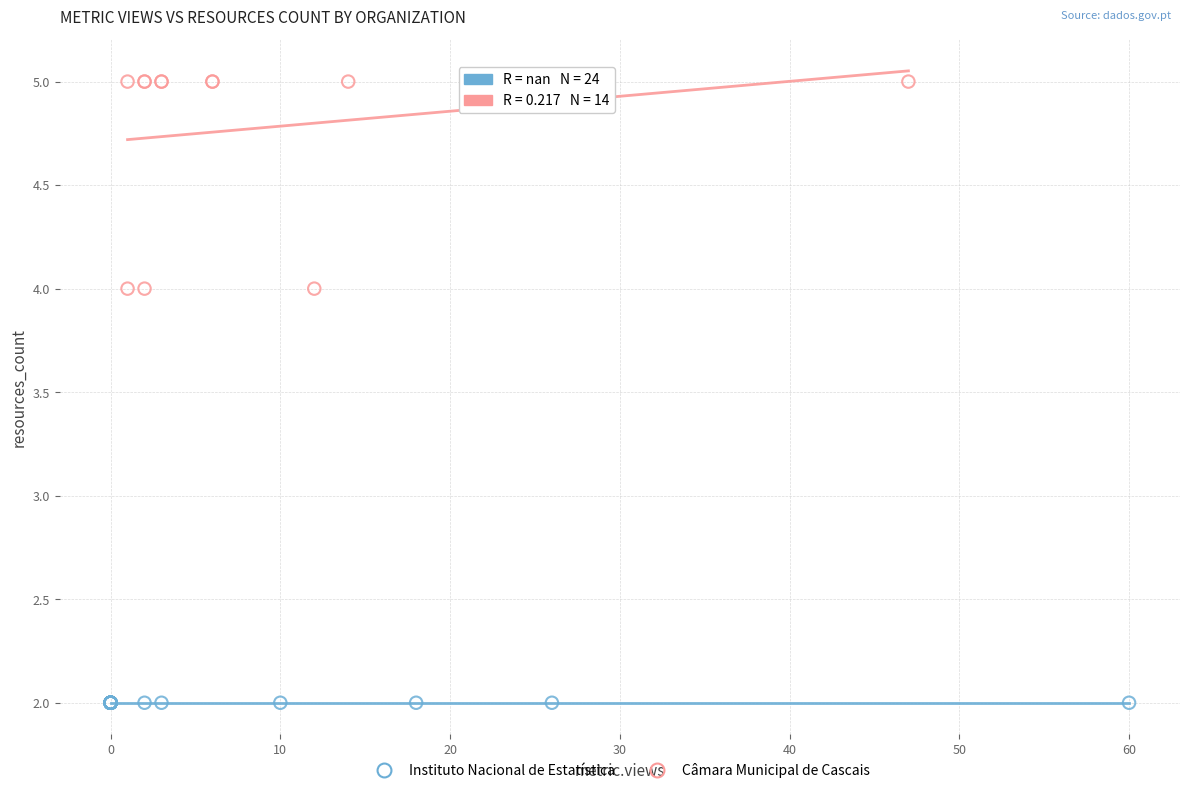

Which series reaches the minimum Y coordinate?

Instituto Nacional de Estatística